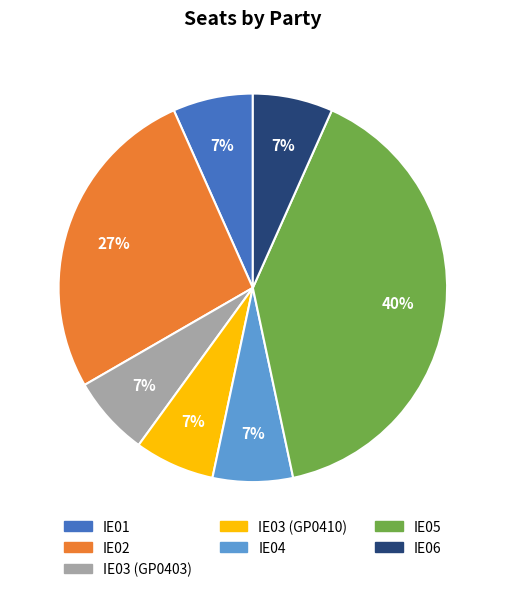

To the nearest percent, what portion does IE04 represent?

7%